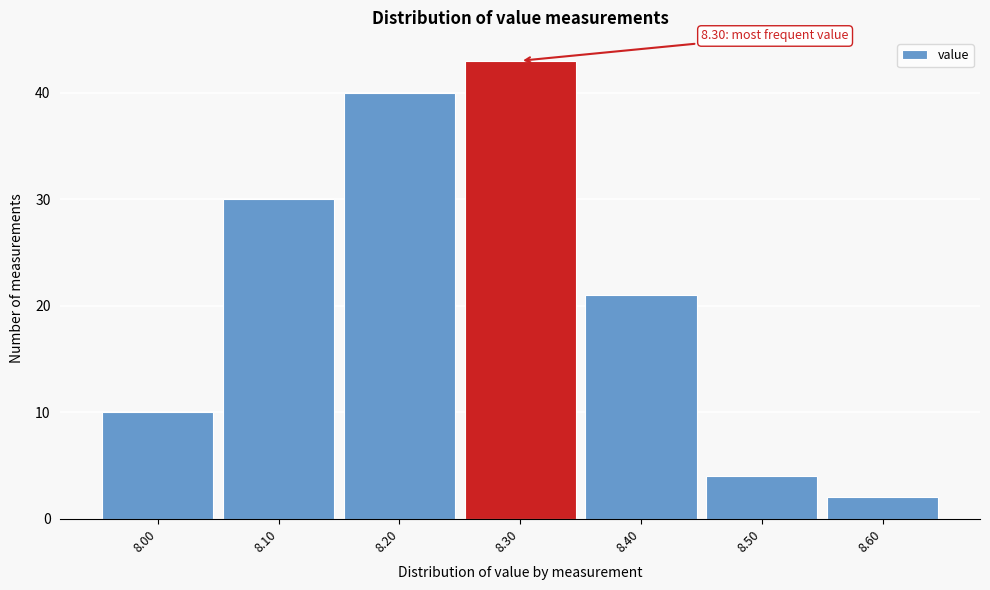

Over which range of the x-axis is the bar tallest?

8.25 to 8.35